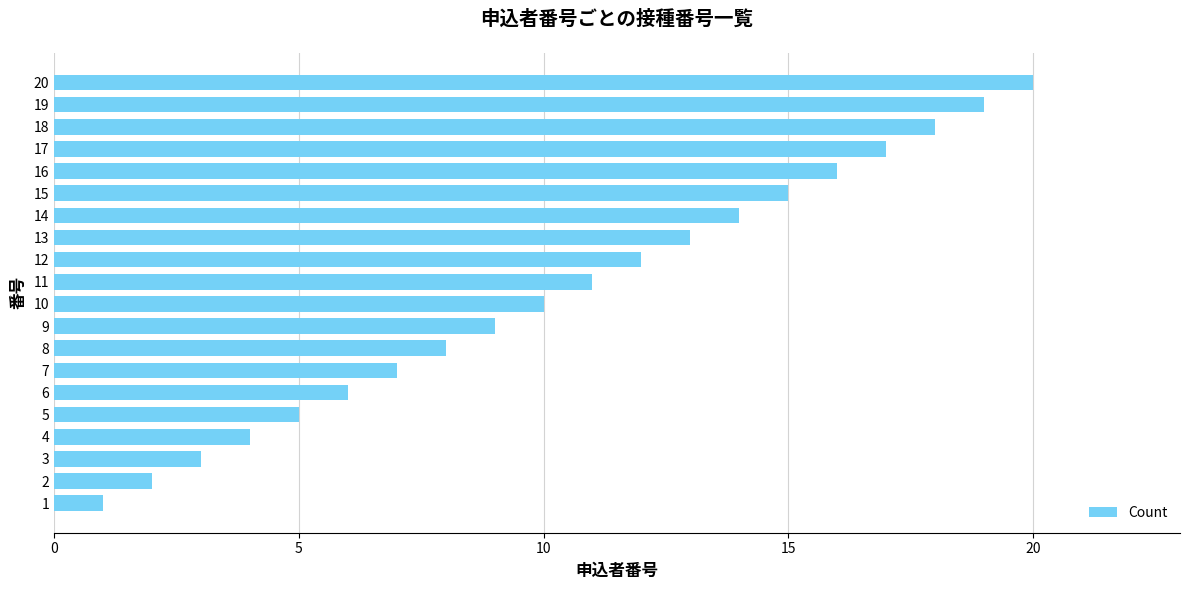

List the labels in order of value, smallest first.

1, 2, 3, 4, 5, 6, 7, 8, 9, 10, 11, 12, 13, 14, 15, 16, 17, 18, 19, 20